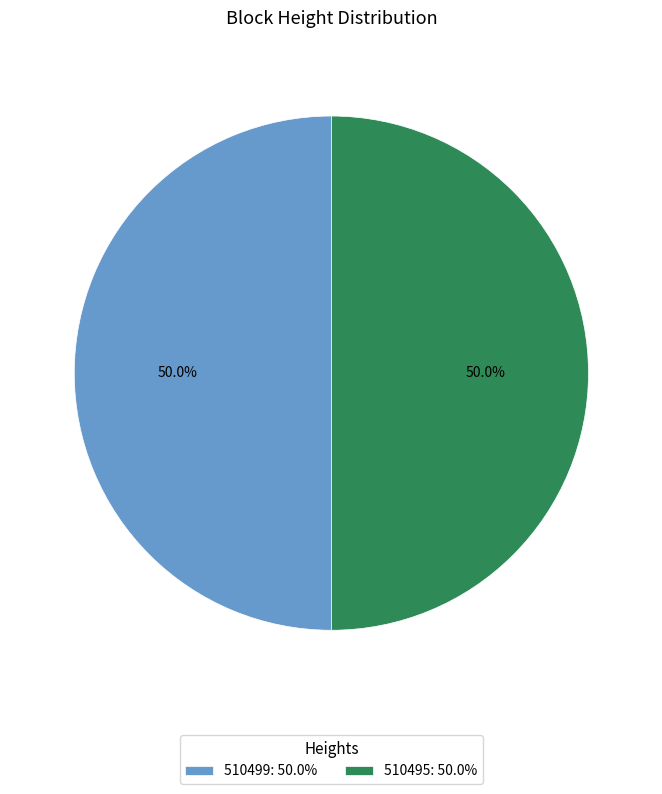

Approximately how many times larger is the value at 510495: 50.0% compared to 510499: 50.0%?

1.0